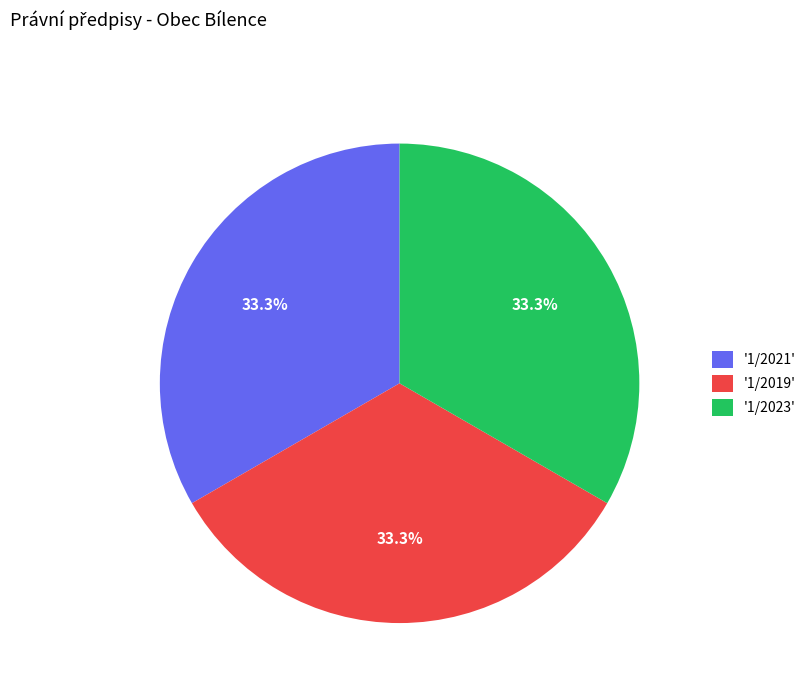

Count the number of slices in the pie.

3